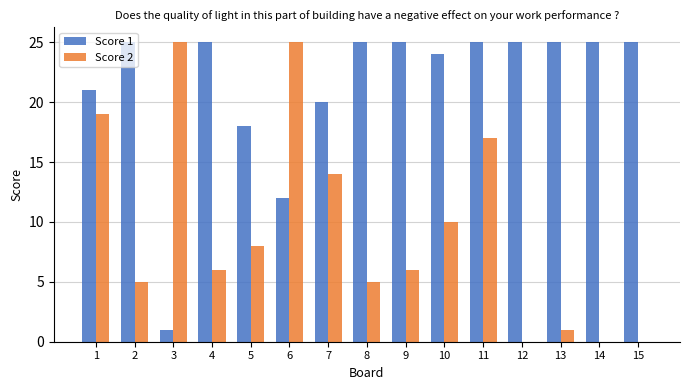

The value of Score 1 at 6 is 8. True or false?

False